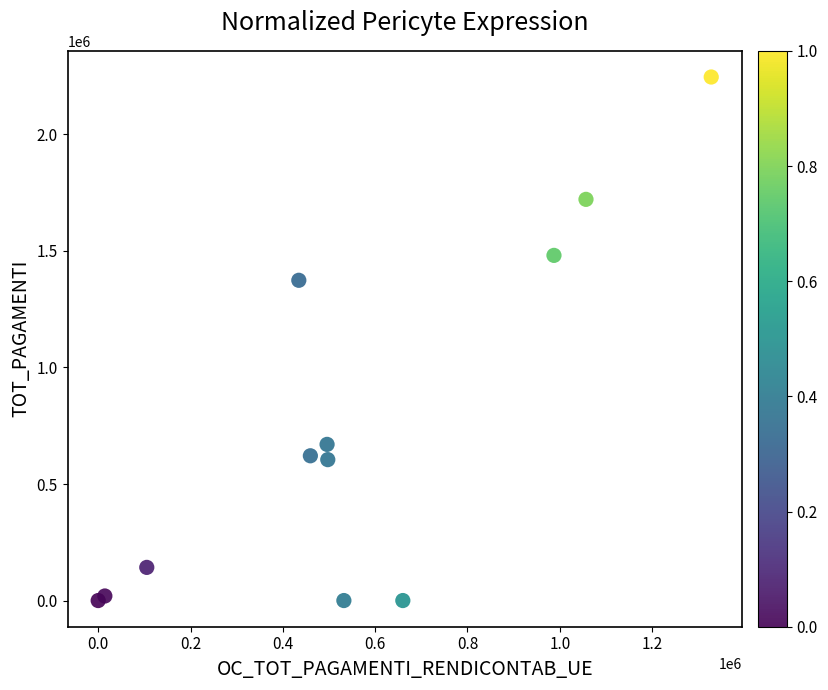

What Y value in the scatter plot is closest to 1123122?

1374042.0